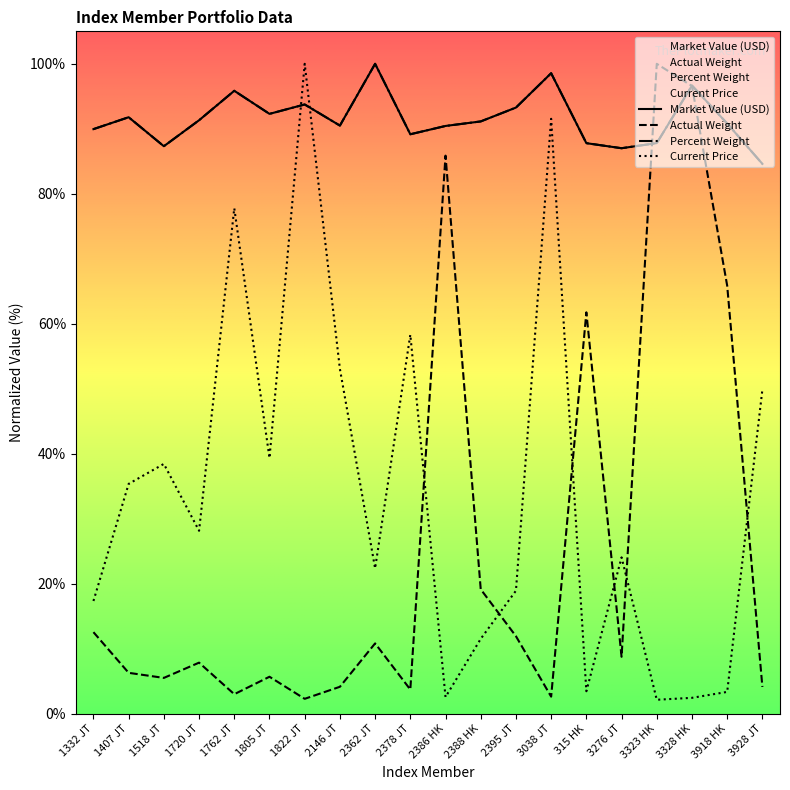

What is the greatest value displayed?

100.0